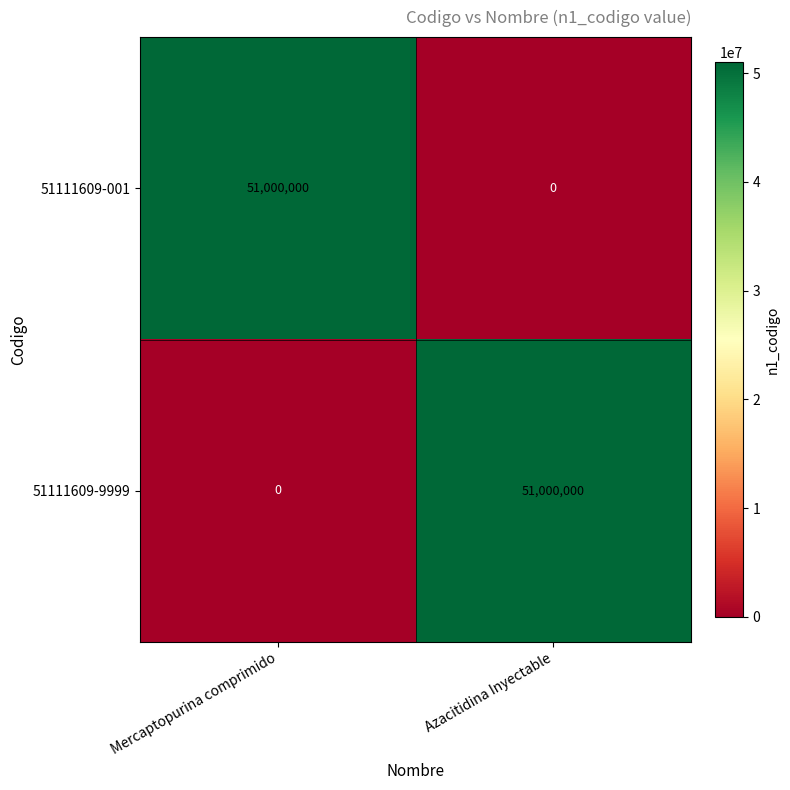

What is the difference between the maximum and minimum values in the 51111609-001 series?

51000000